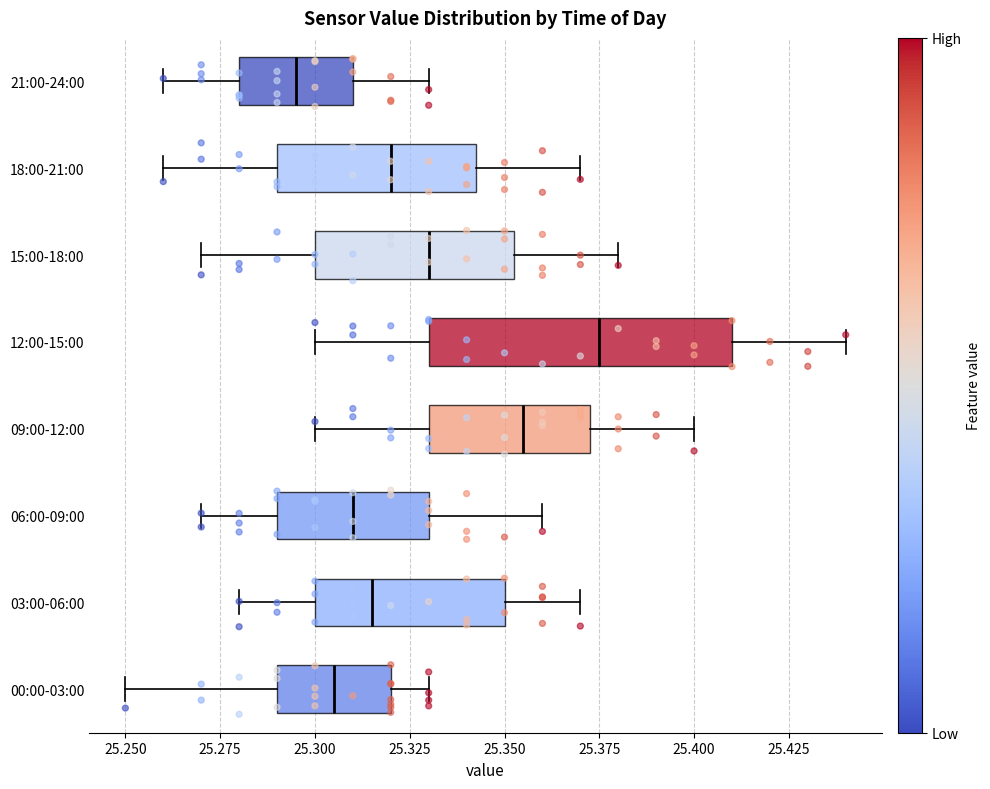

Which box is the widest, from its left edge to its right edge?

12:00-15:00